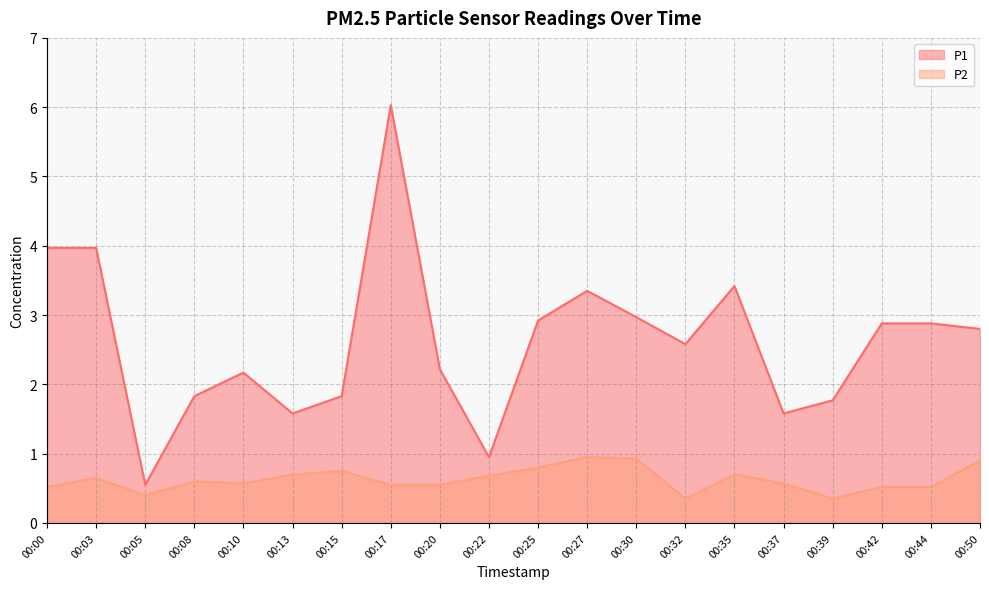

True or false: P2 and P1 intersect in this chart.

False